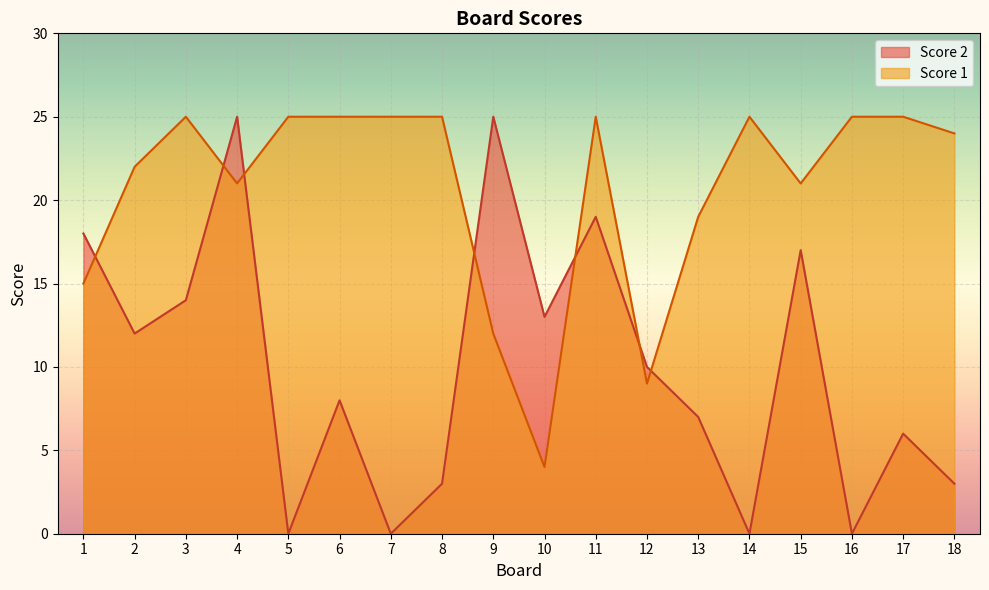

Reading left to right, list all the values displayed in this chart.

Score 2: 1=18	2=12	3=14	4=25	5=0	6=8	7=0	8=3	9=25	10=13	11=19	12=10	13=7	14=0	15=17	16=0	17=6	18=3
Score 1: 1=15	2=22	3=25	4=21	5=25	6=25	7=25	8=25	9=12	10=4	11=25	12=9	13=19	14=25	15=21	16=25	17=25	18=24